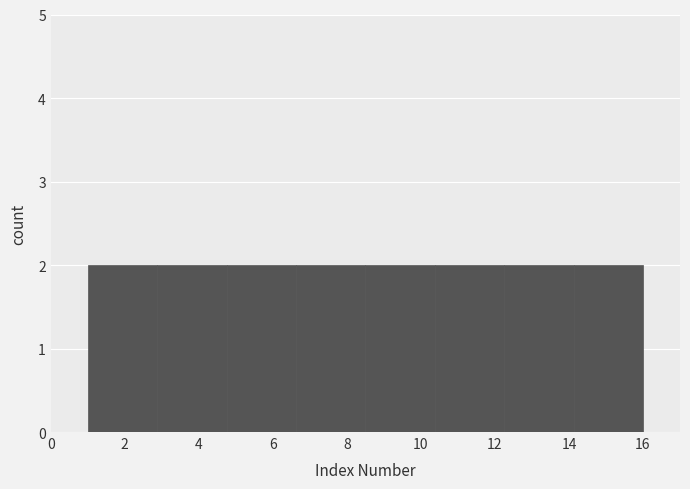

Reading left to right, list every bar in this chart as the range it spans on the x-axis followed by its height. Neither the bar edges nor the heights are printed on the chart, so give them approximately, as read against the axes.

1.0 to 2.8: 2
2.8 to 4.8: 2
4.8 to 6.6: 2
6.6 to 8.6: 2
8.6 to 10.4: 2
10.4 to 12.2: 2
12.2 to 14.2: 2
14.2 to 16.0: 2